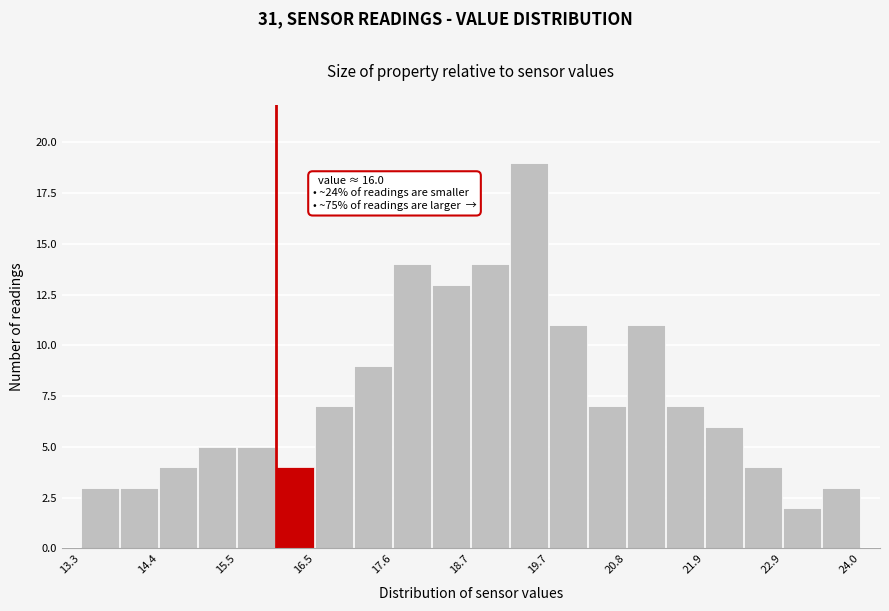

Read against the x-axis, roughly where is the centre of the tallest bar?

19.4